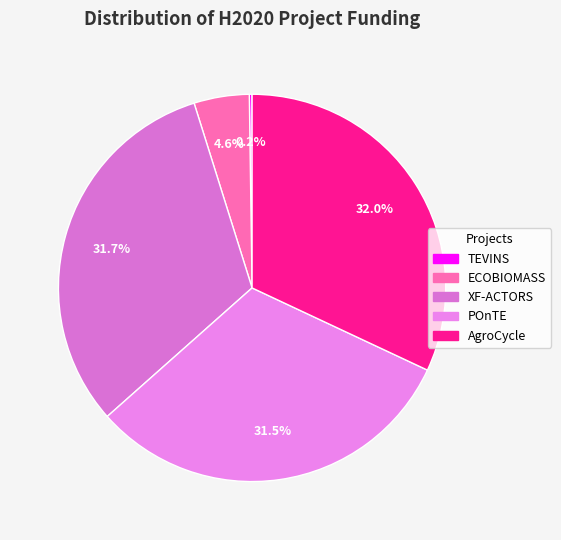

Is there a majority slice in this chart?

No